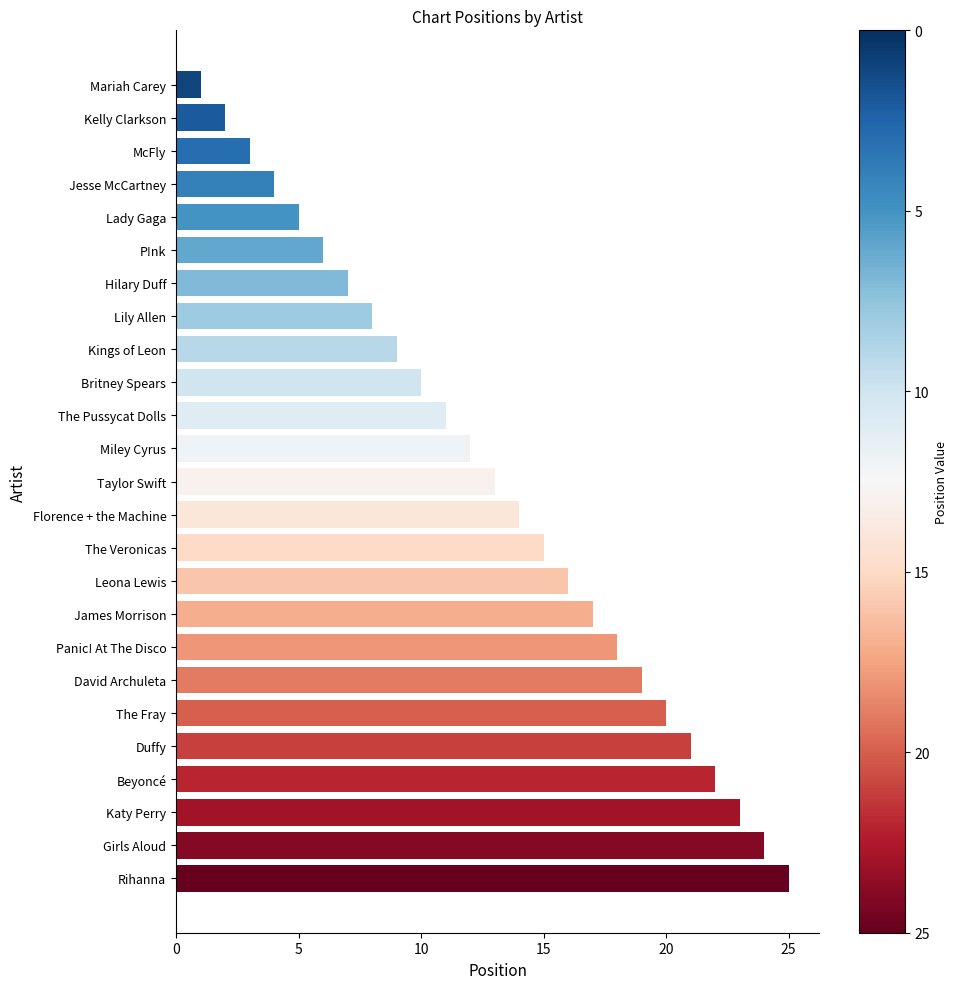

What position from the bottom is Taylor Swift?

13